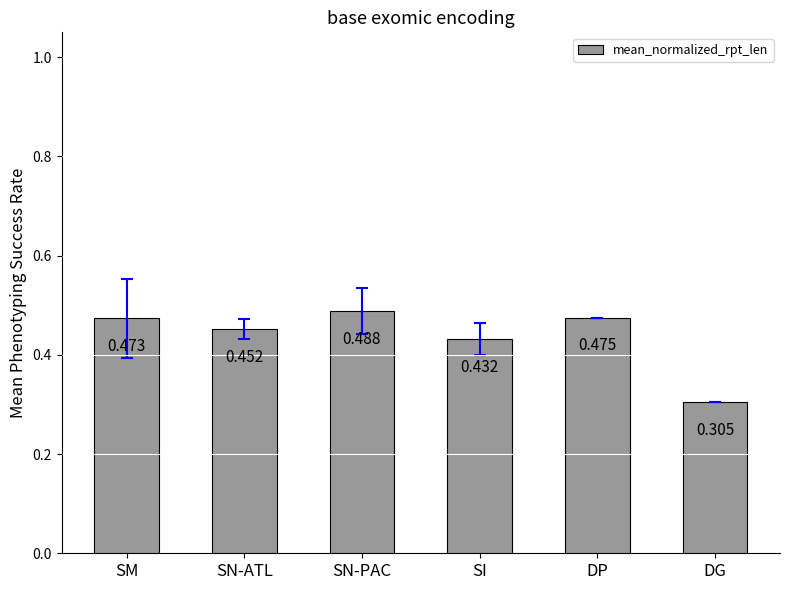

Which label corresponds to the smallest value in the chart?

DG